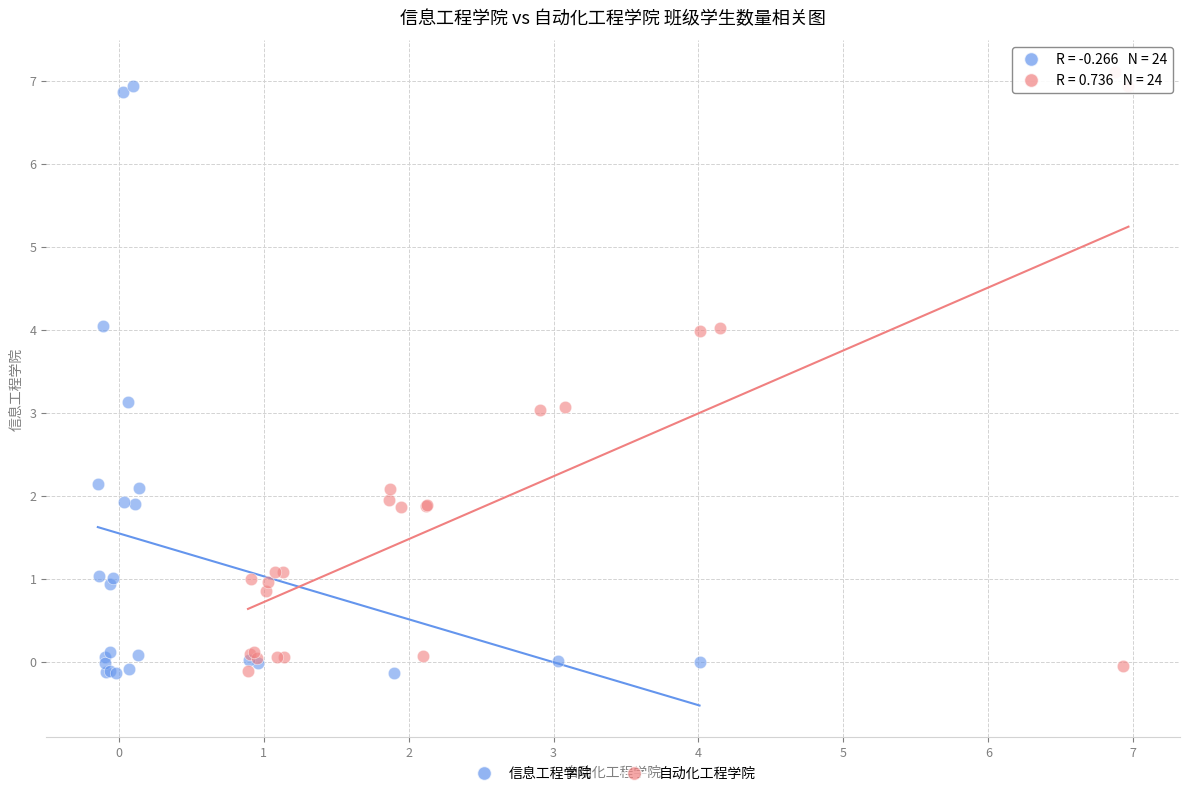

What are all the series names shown in the legend?

信息工程学院, 自动化工程学院